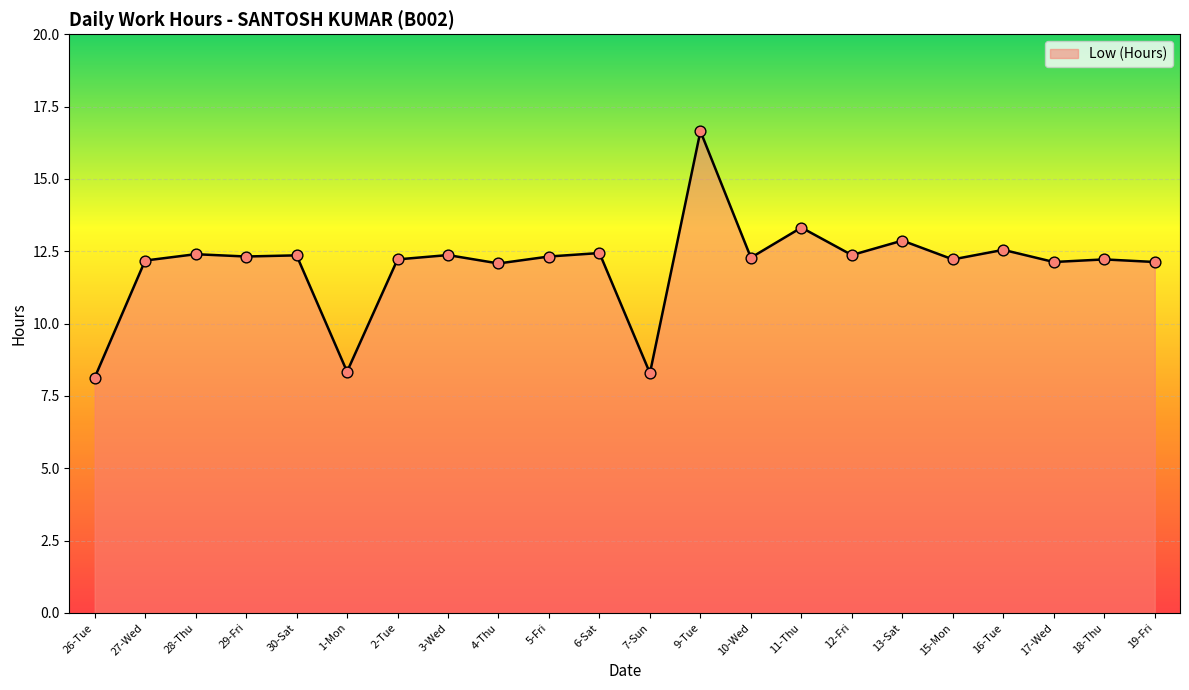

What is the change in value from 26-Tue to 29-Fri?

+4.2